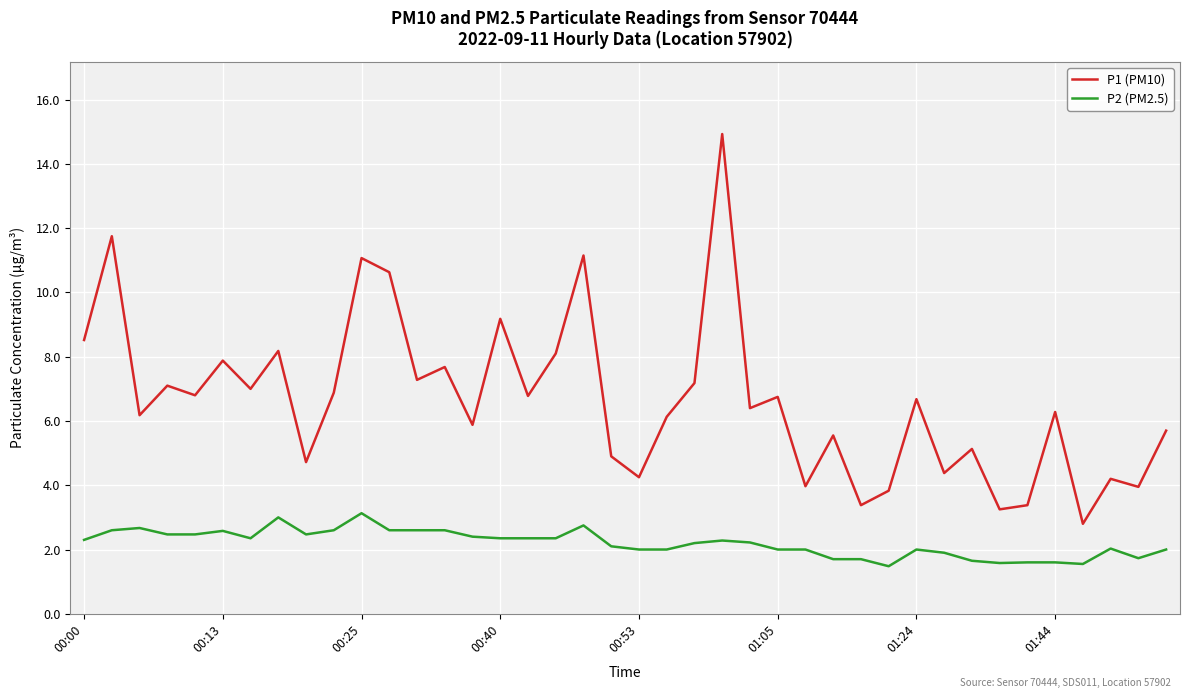

Rank the series by their average value, from lowest to highest.

P2 (PM2.5), P1 (PM10)